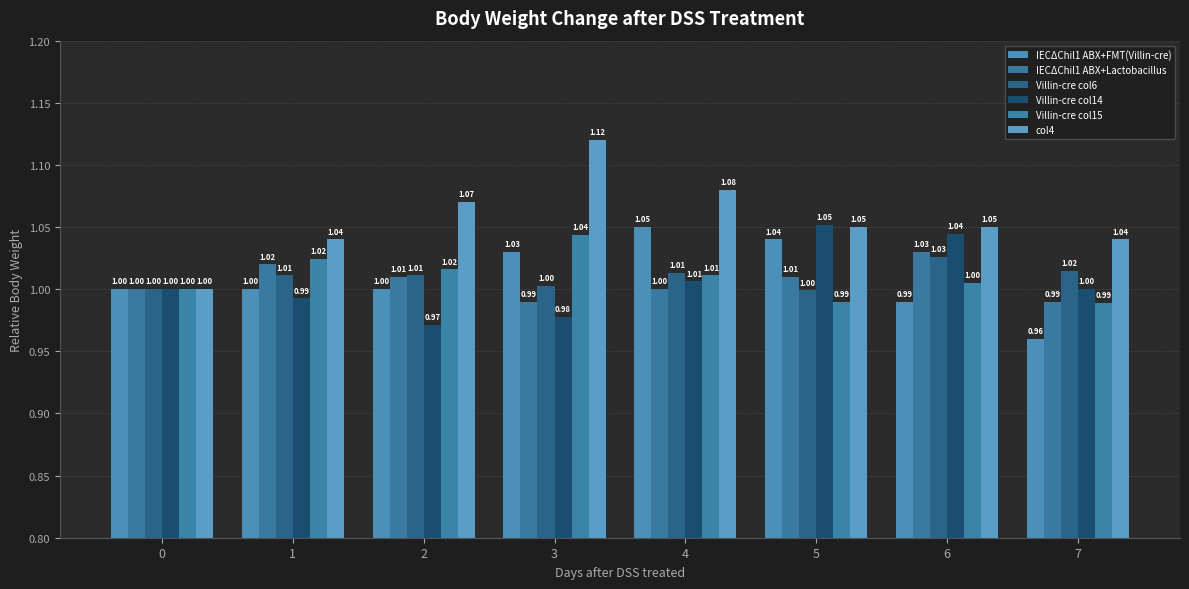

How many bars are there in each group?

6